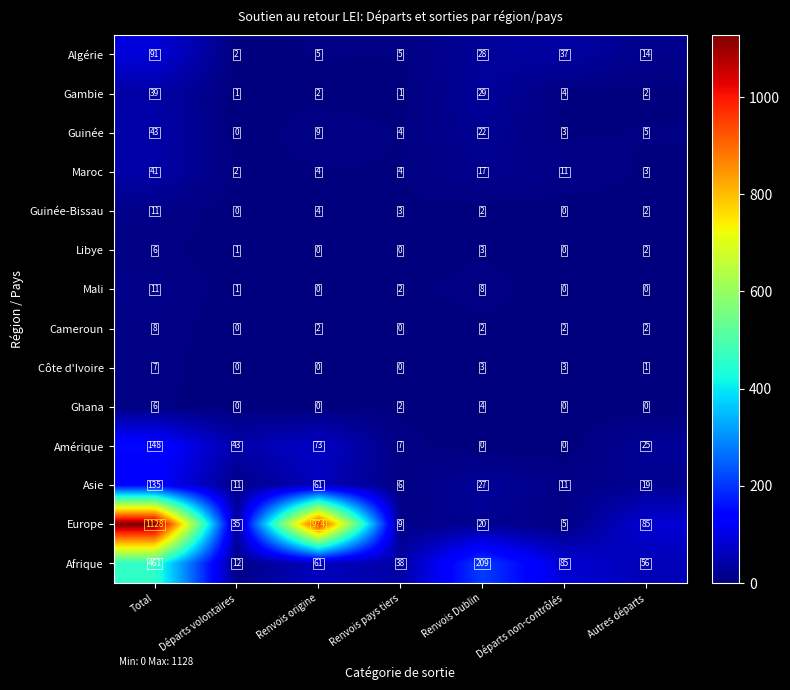

List the labels in order of Guinée value, smallest first.

Départs volontaires, Départs non-contrôlés, Renvois pays tiers, Autres départs, Renvois origine, Renvois Dublin, Total